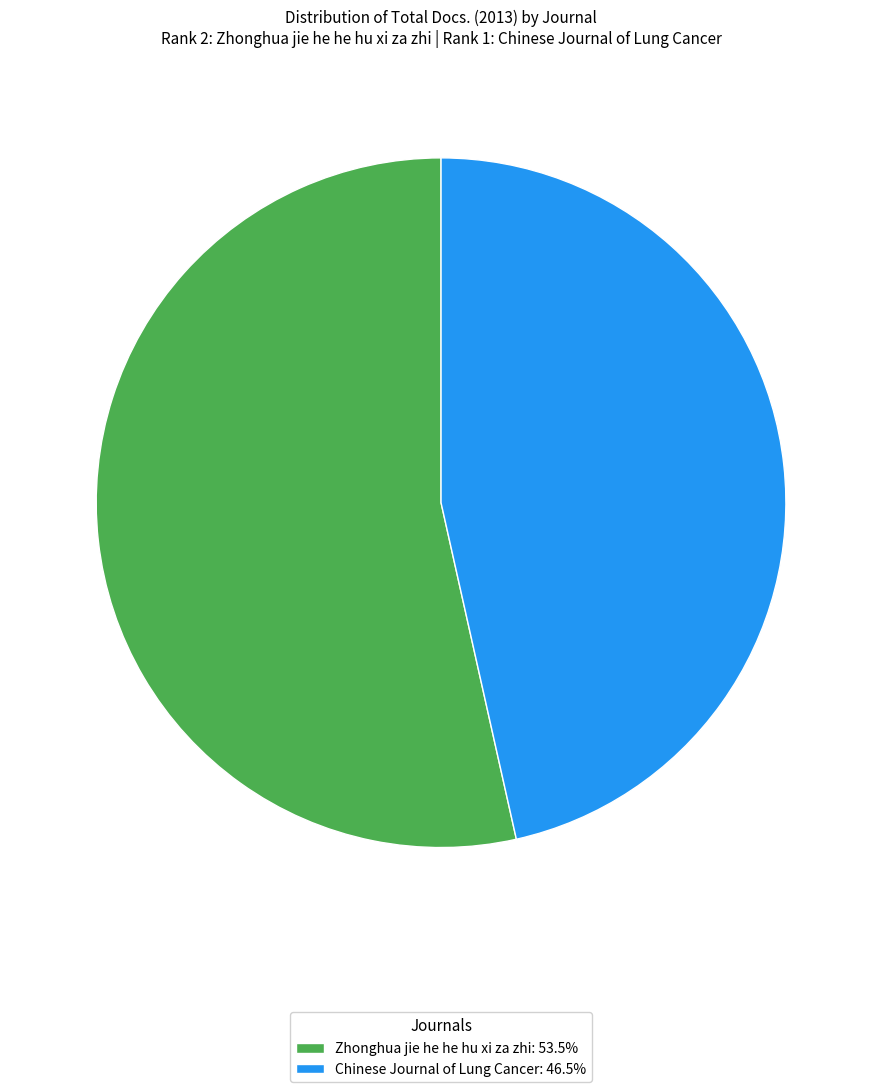

The Zhonghua jie he he hu xi za zhi slice represents 54% of the pie. True or false?

True